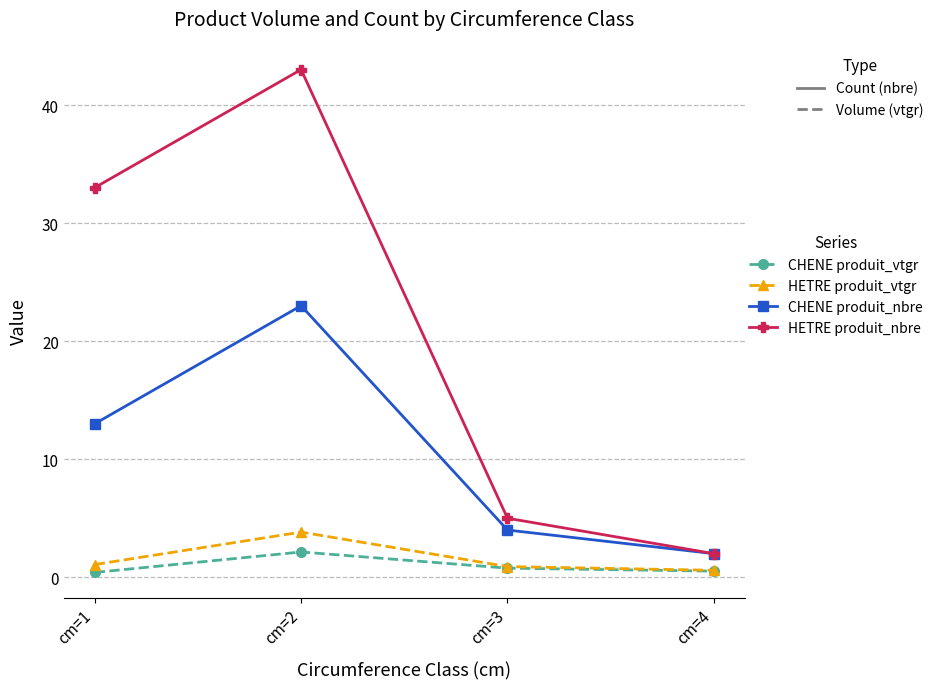

What is the difference between the highest and lowest values at cm=2?

40.9